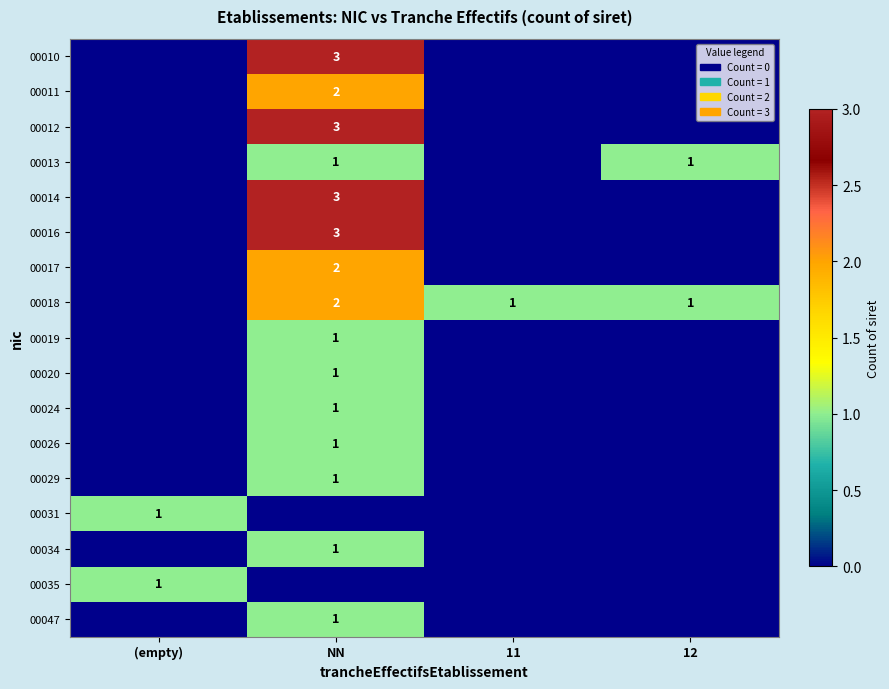

The value of 00013 at NN is 1. True or false?

True